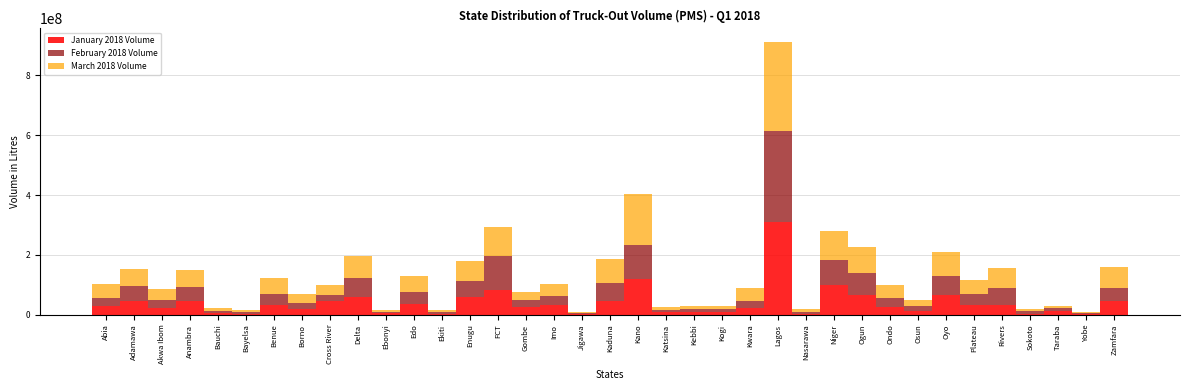

The January 2018 Volume series shows 81390966 at FCT. True or false?

True